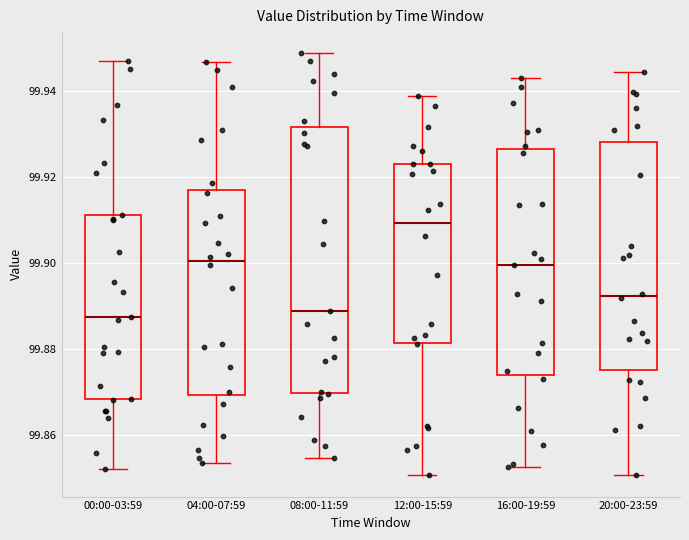

Where does the lower whisker of the box for 16:00-19:59 end on the y-axis? The values are not printed on the chart, so give them approximately, as read against the axis.

99.852